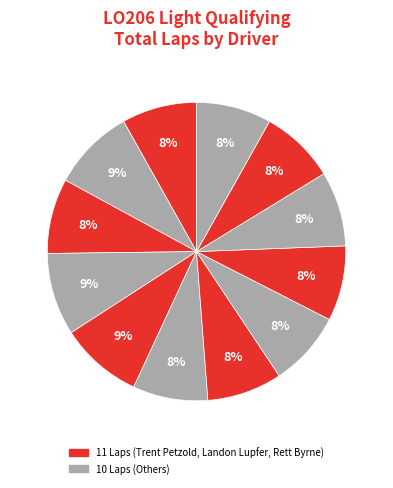

How many segments does this pie chart have?

12